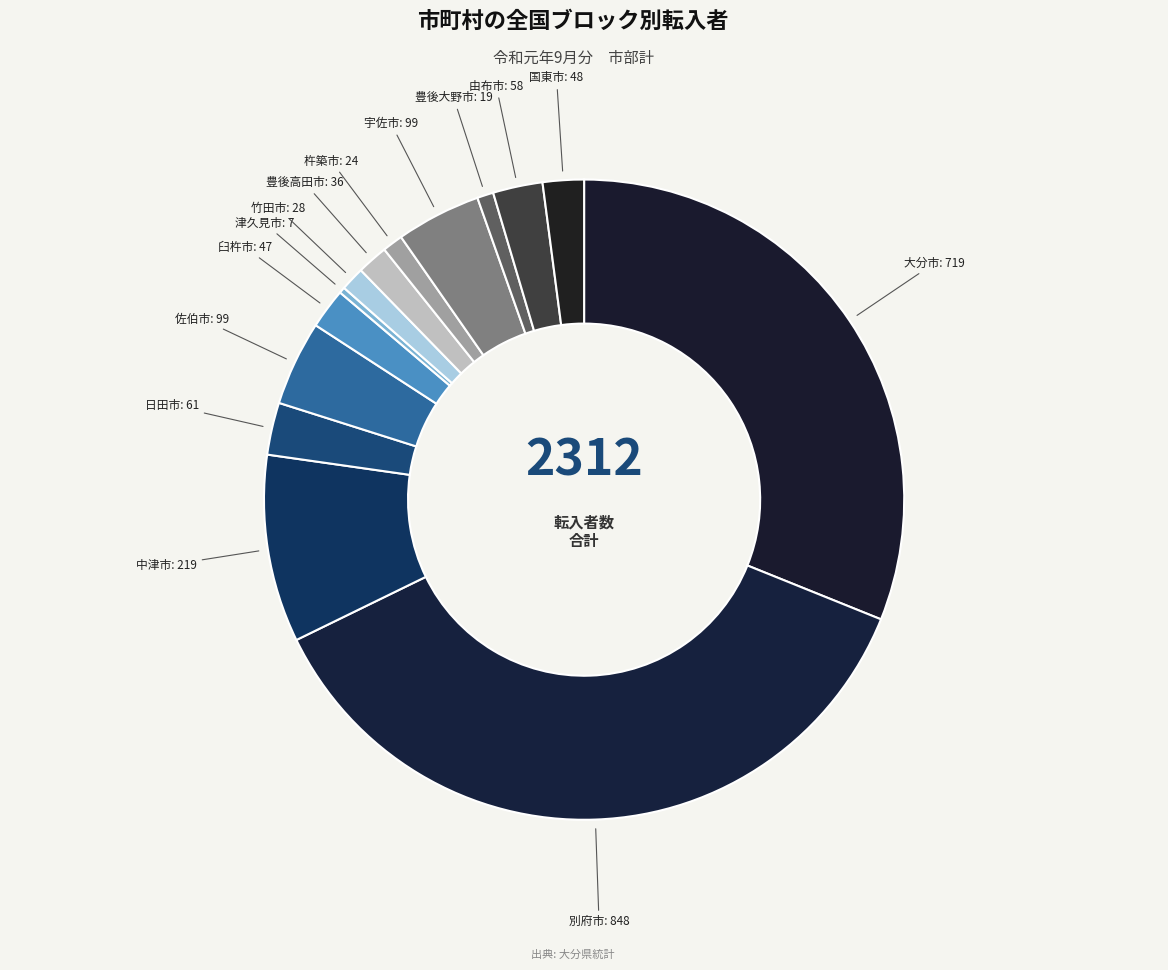

Count the number of slices in the pie.

14